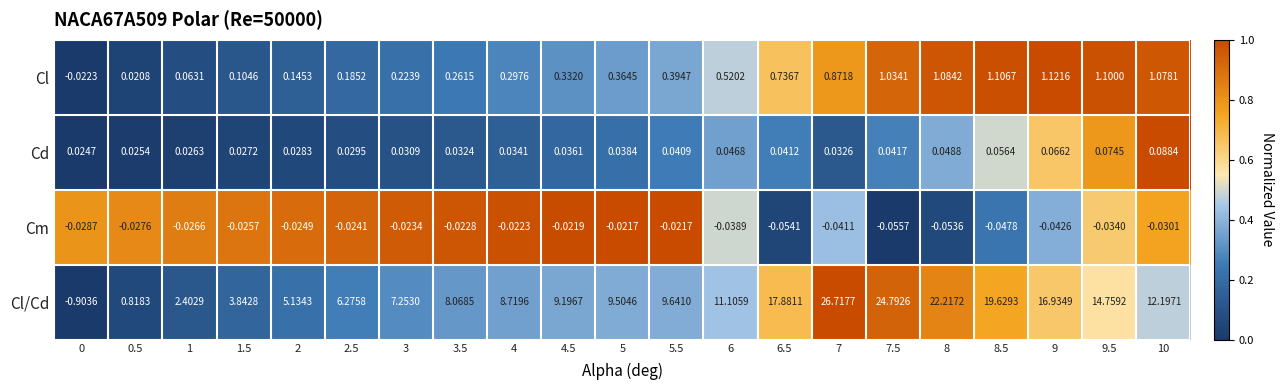

List the series in order of their peak value, lowest first.

Cm, Cd, Cl, Cl/Cd